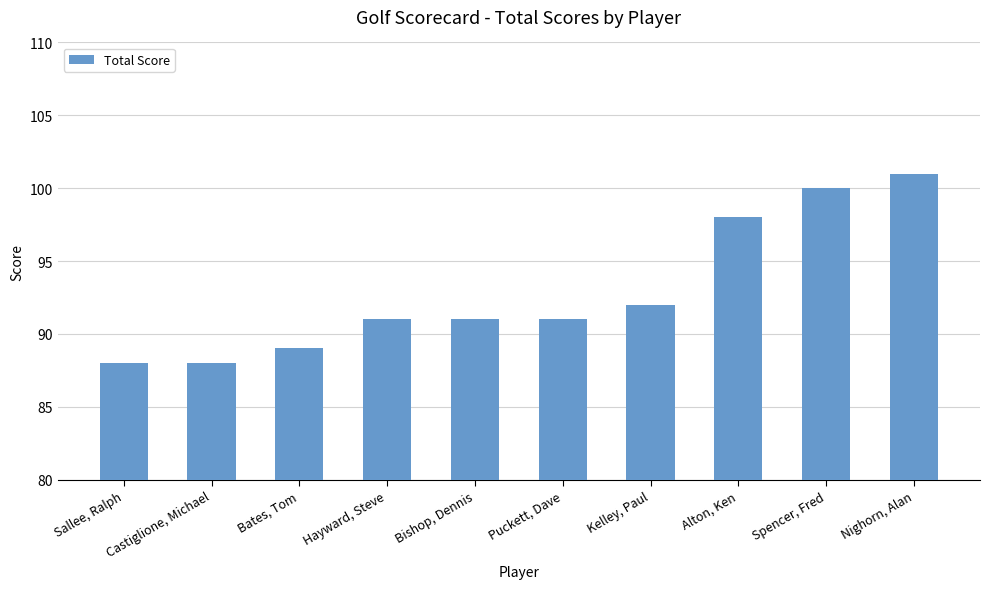

Approximately how many times larger is the value at Puckett, Dave compared to Nighorn, Alan?

0.9